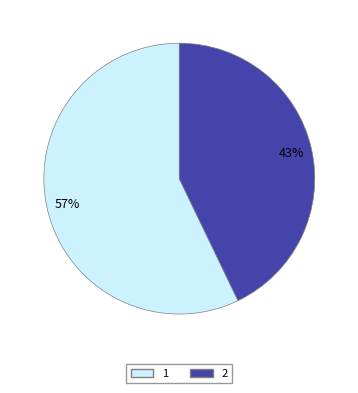

To the nearest percent, what portion does 1 represent?

57%